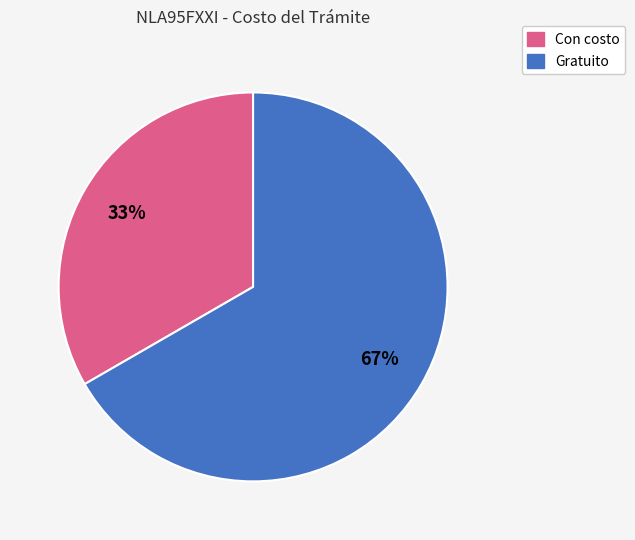

To the nearest percent, what is the average slice percentage?

50%